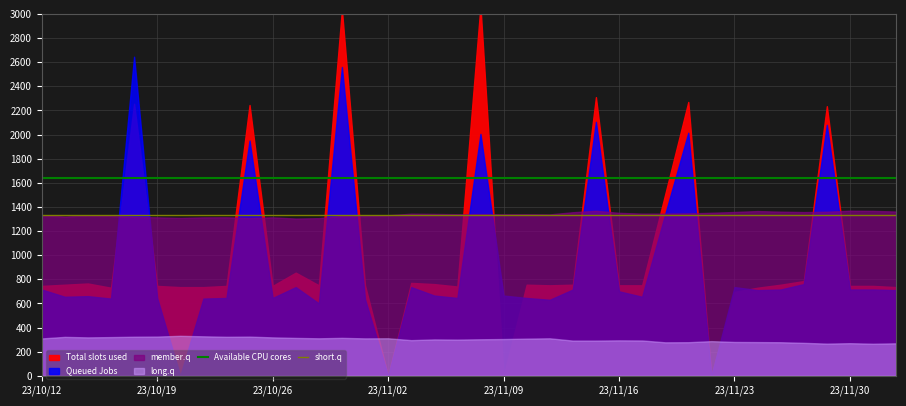

The Available CPU cores series shows 1637.9 at 23/10/19. True or false?

True